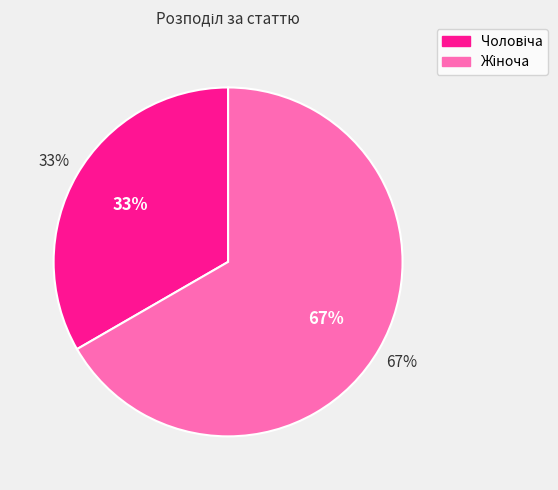

Is there a majority slice in this chart?

Yes